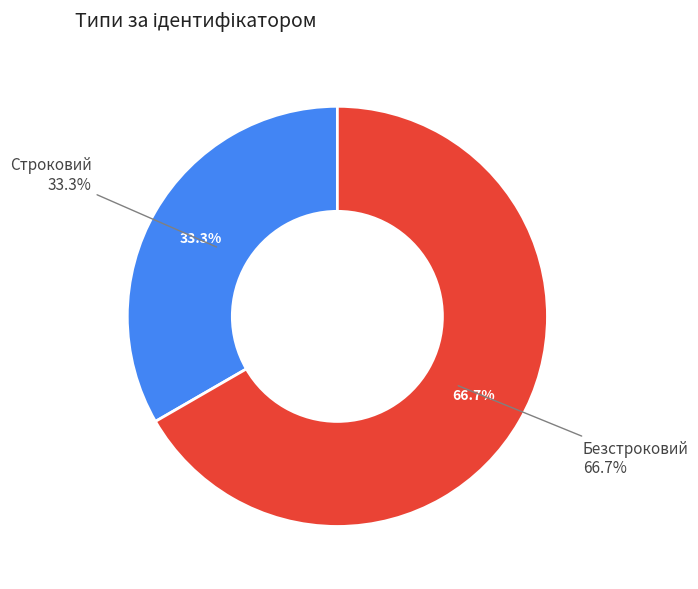

Between Строковий and Безстроковий, which is larger?

Безстроковий